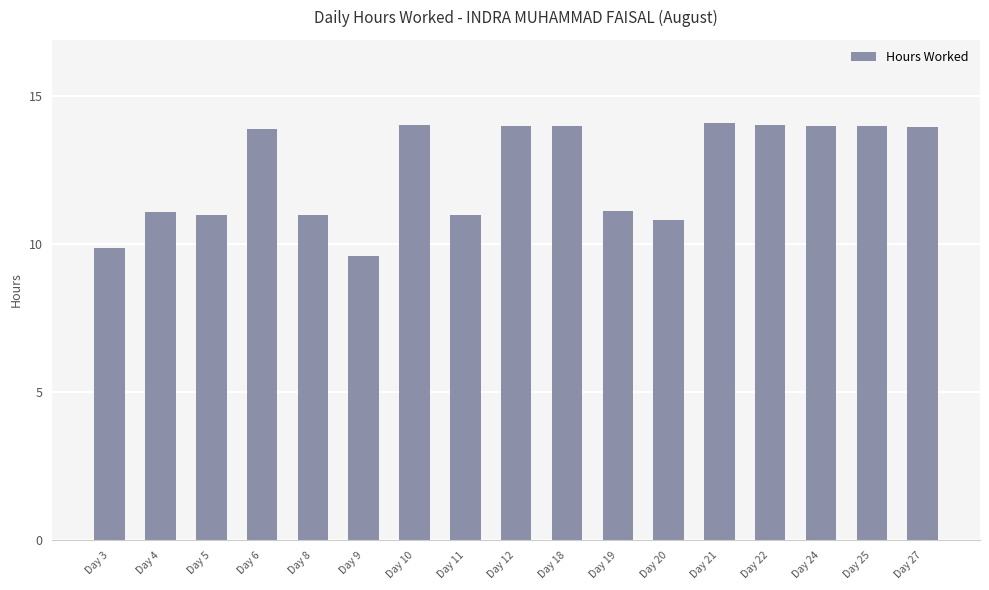

What is the sum of the values at Day 9 and Day 6?

23.5